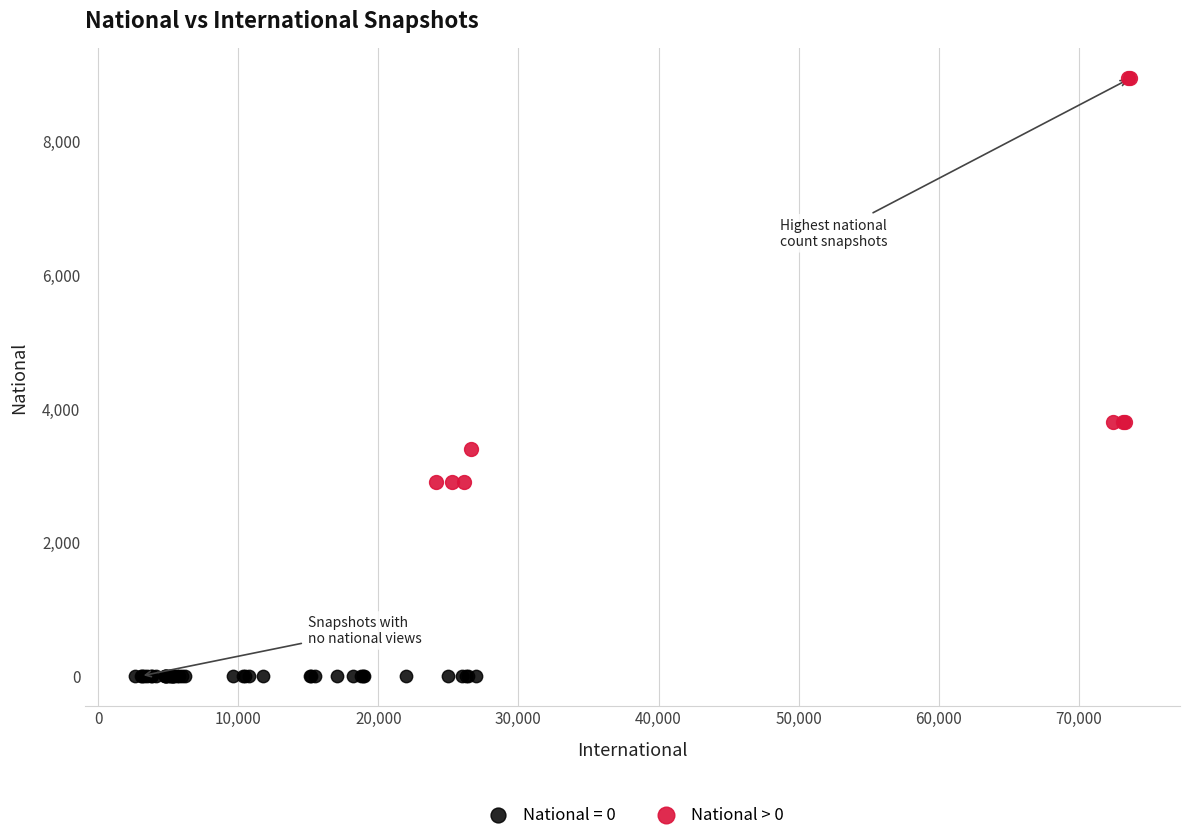

What are all the series names shown in the legend?

National = 0, National > 0